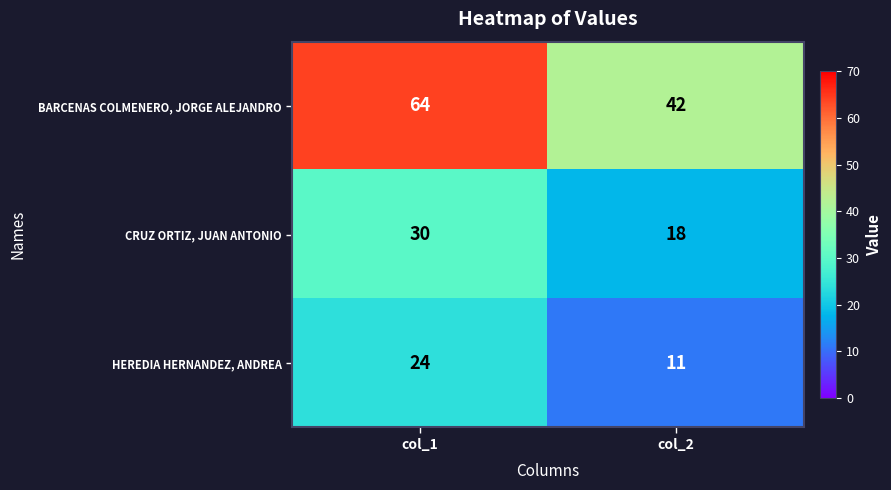

What is the highest value of the BARCENAS COLMENERO, JORGE ALEJANDRO series?

64